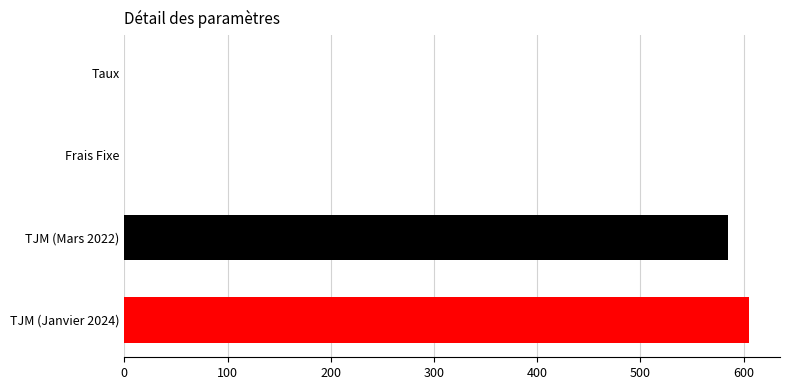

What is the change in value from TJM (Mars 2022) to TJM (Janvier 2024)?

+20.0